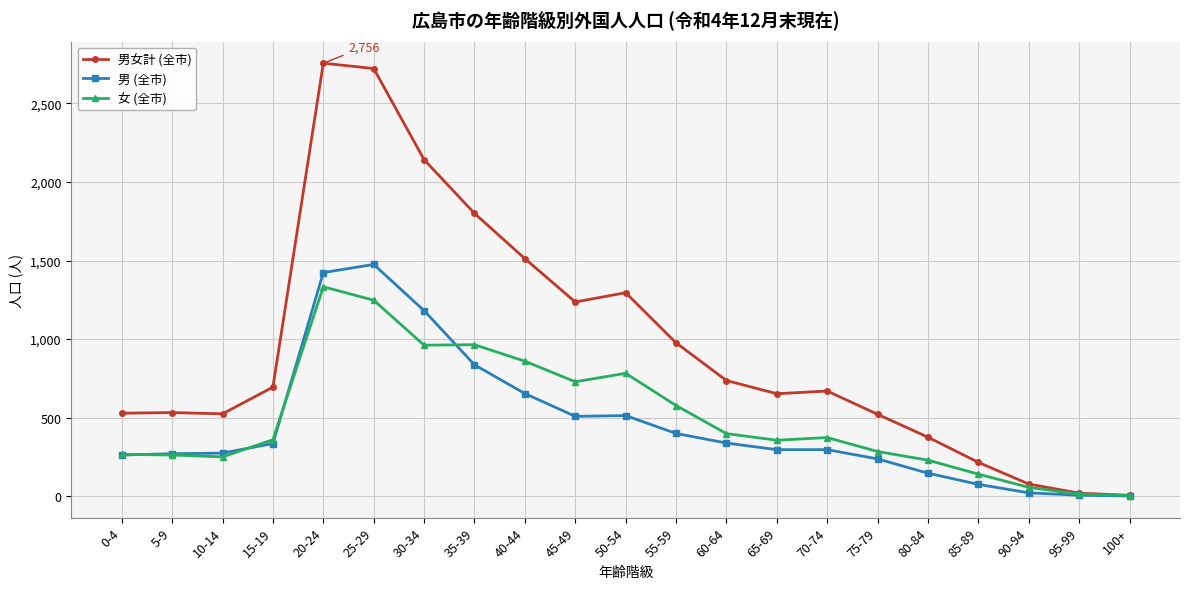

What is the sum of all 女 (全市) values?

10441